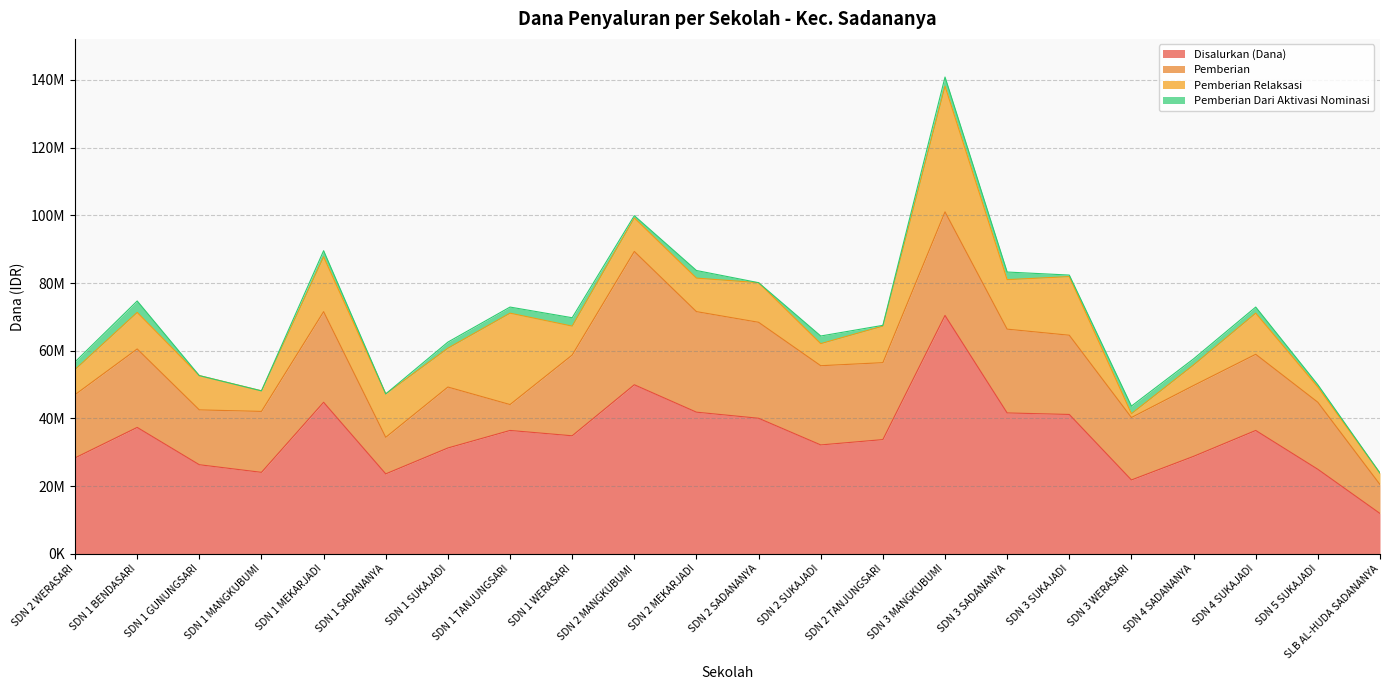

Where is Pemberian Relaksasi nearest to the value 19125000?

SDN 3 SUKAJADI